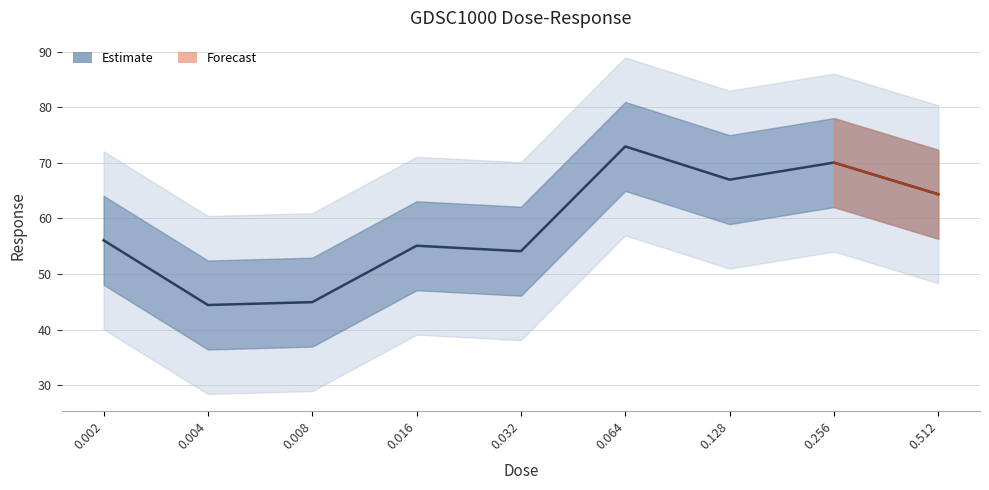

Reading right to left, extract all data points from this chart.

0.512=64.4	0.256=70.1	0.128=67.0	0.064=73.0	0.032=54.1	0.016=55.1	0.008=45.0	0.004=44.4	0.002=56.1